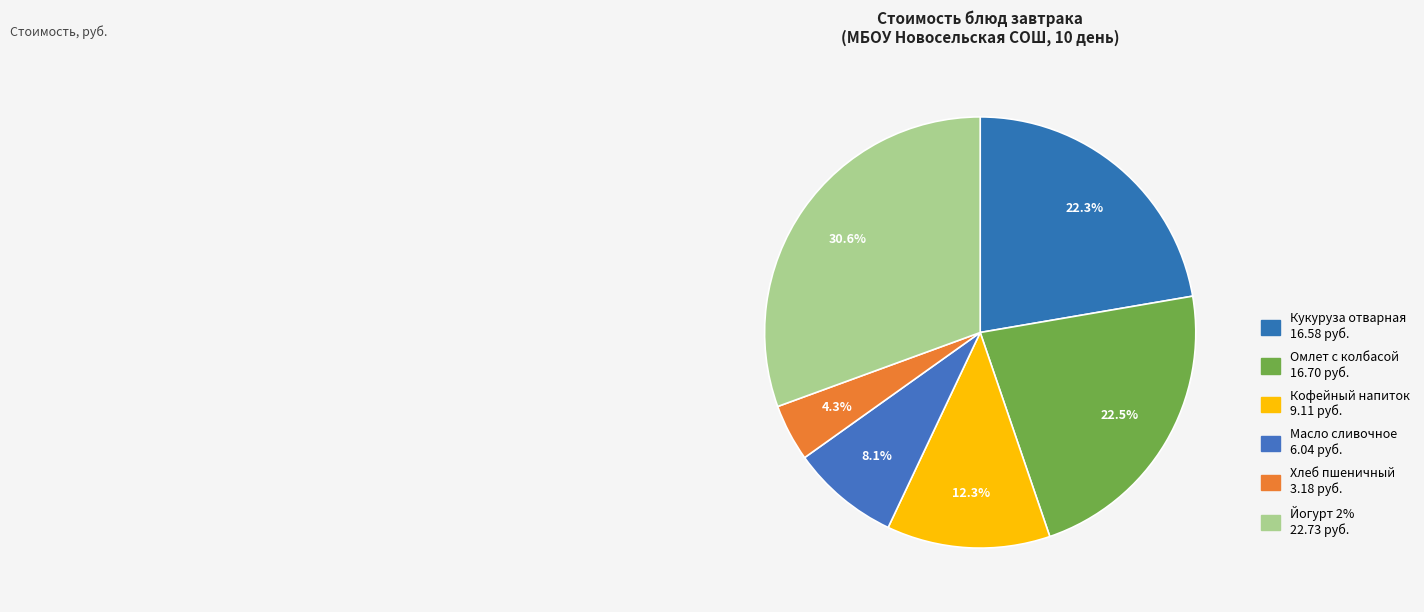

Count the number of slices in the pie.

6